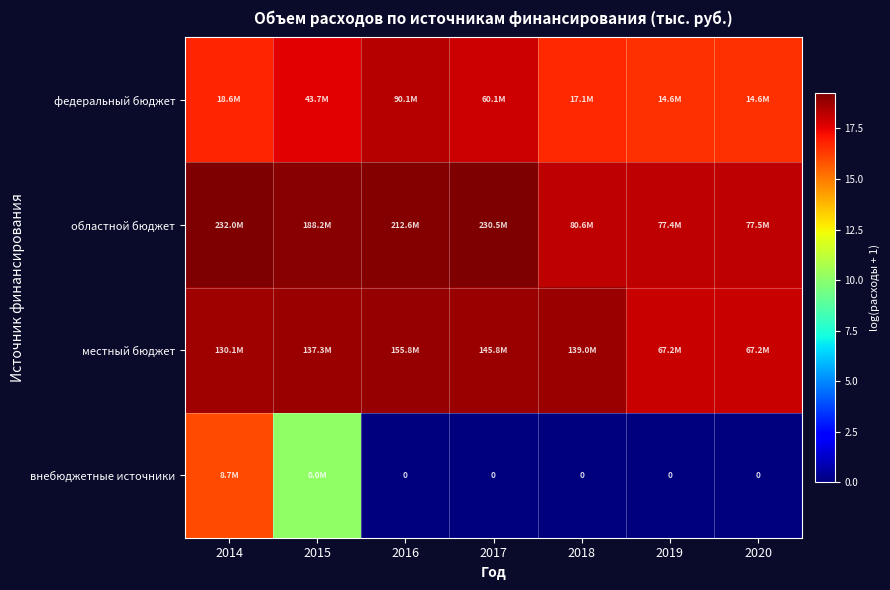

At which label is внебюджетные источники closest to 7?

2015